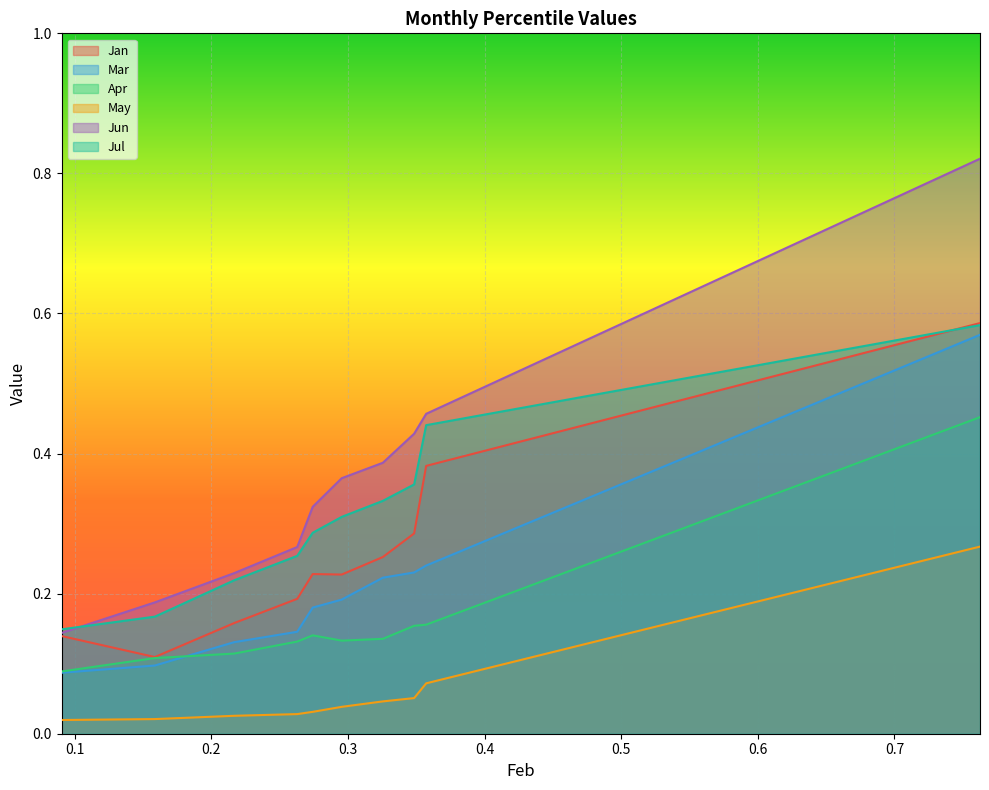

True or false: Jul has more than 1 interior local peaks.

False